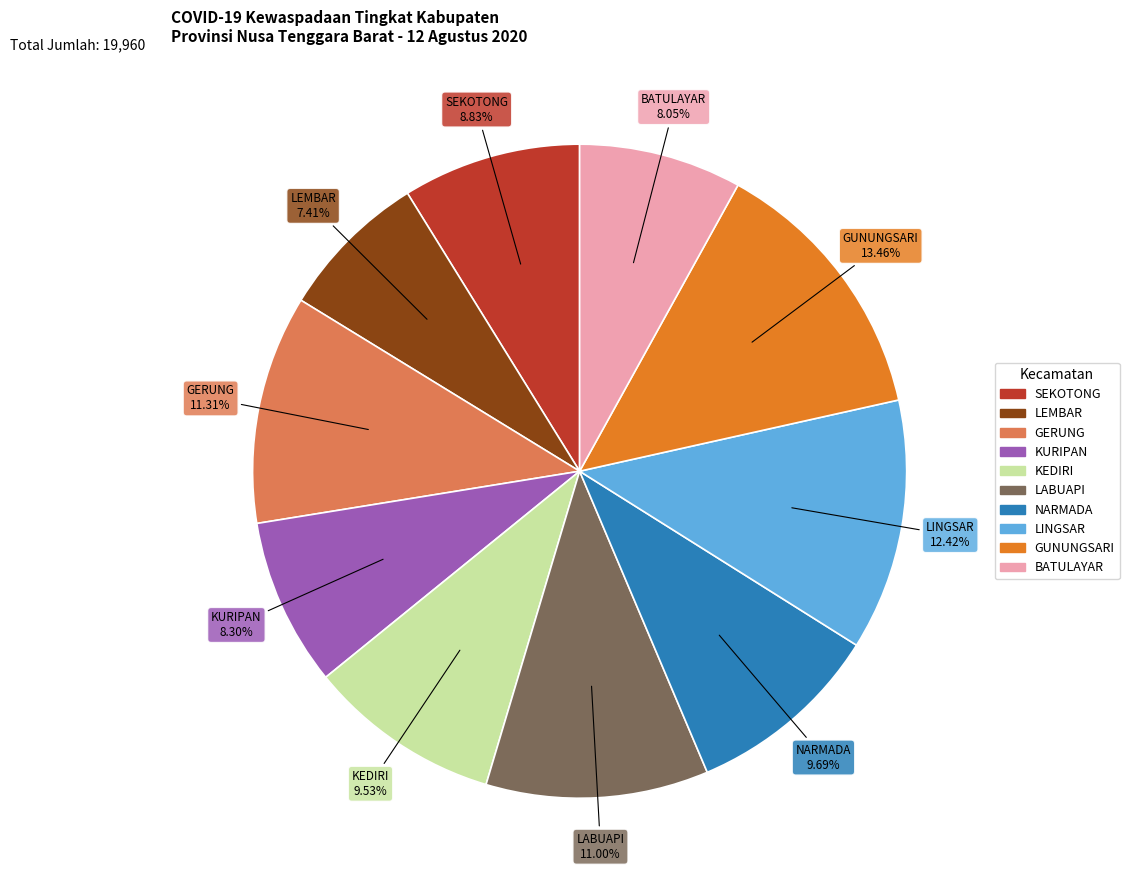

Which category has the biggest portion of the pie?

GUNUNGSARI